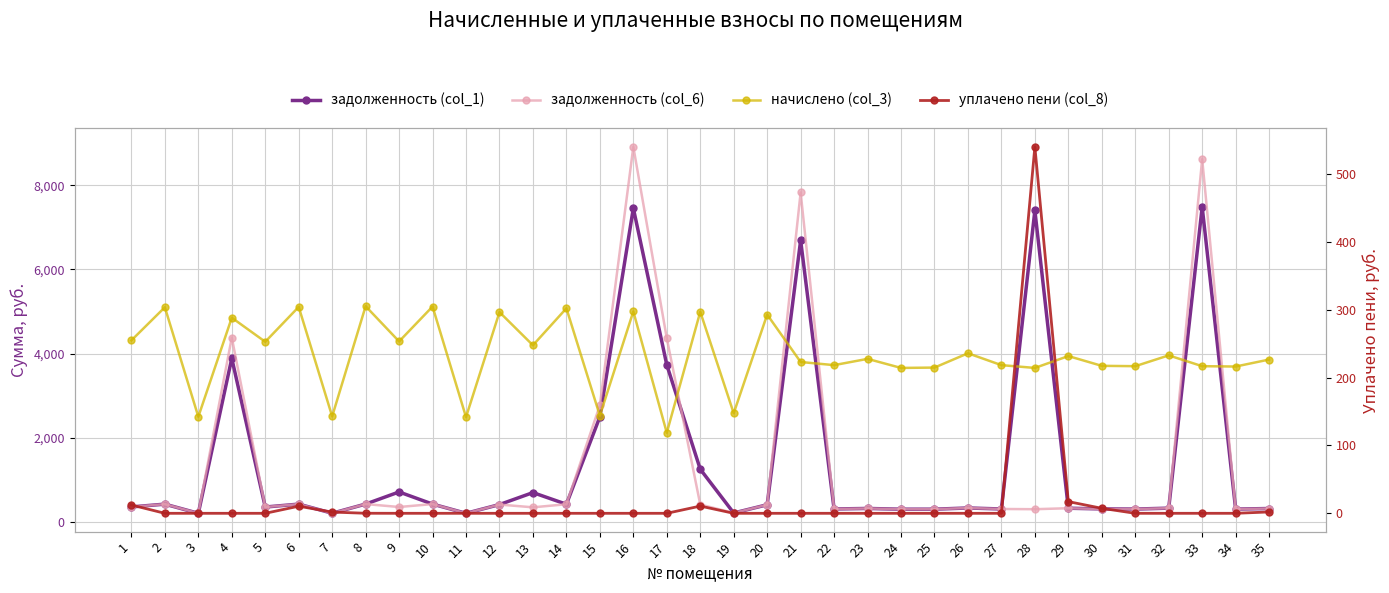

What is the value of the задолженность (col_6) point at the 32nd from the left?

329.8